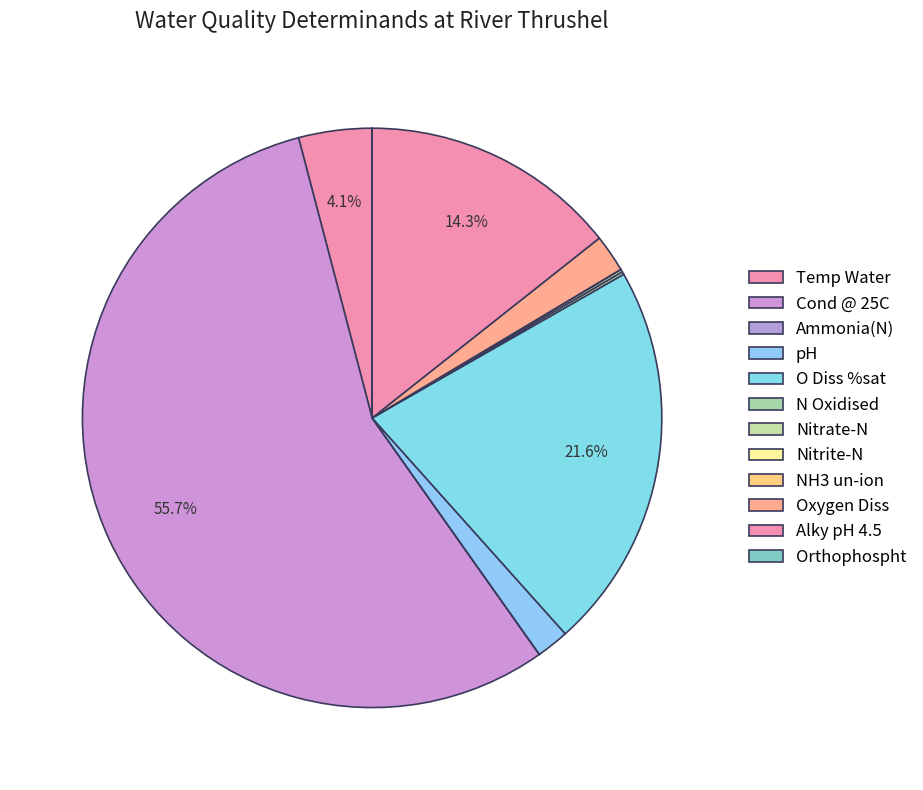

Which slice is the smallest?

NH3 un-ion